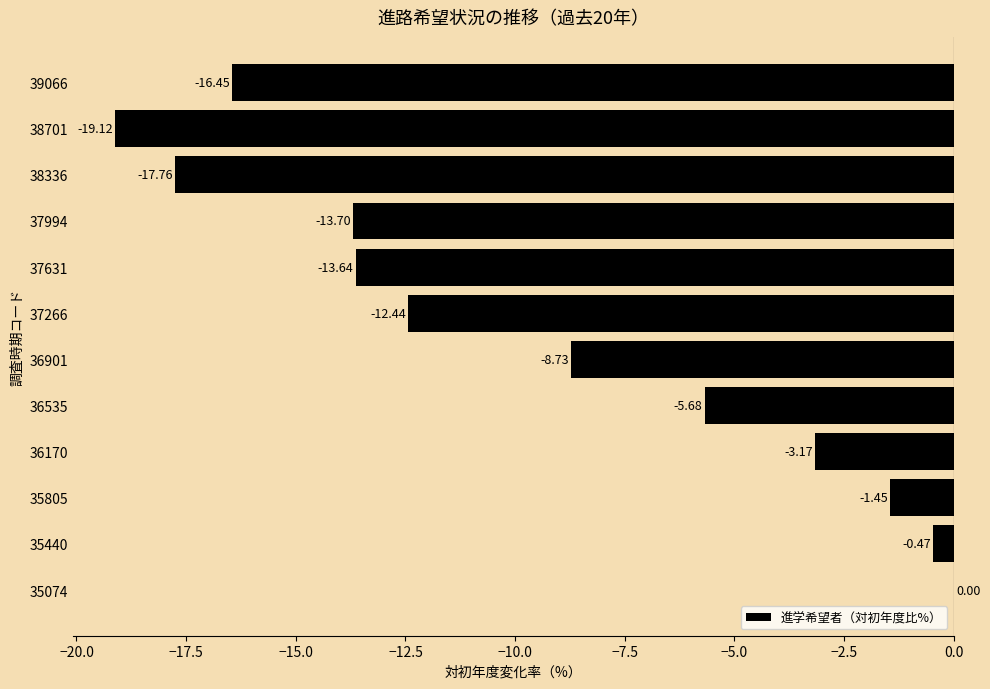

What is the sum of the values at 35074 and 38336?

-17.8